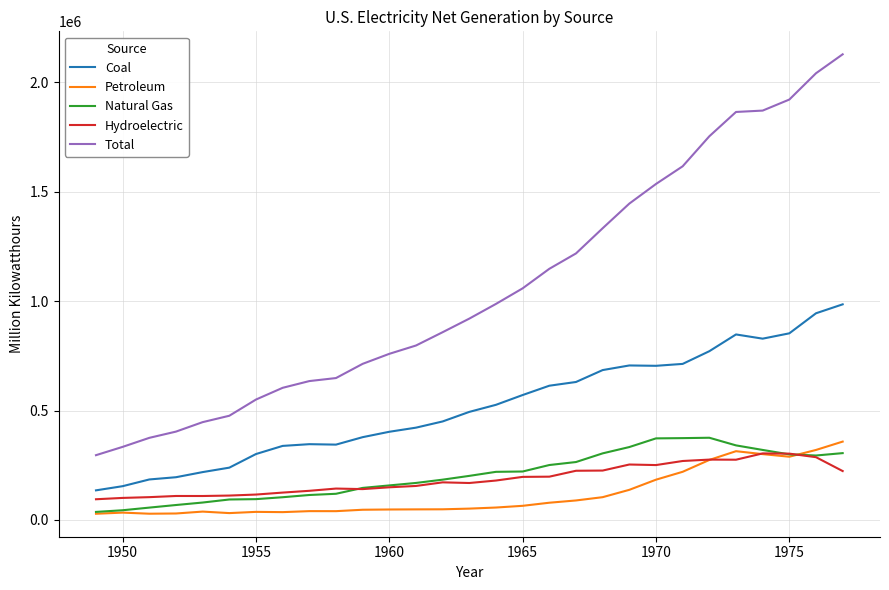

What is the lowest value of the Hydroelectric series?

94773.0